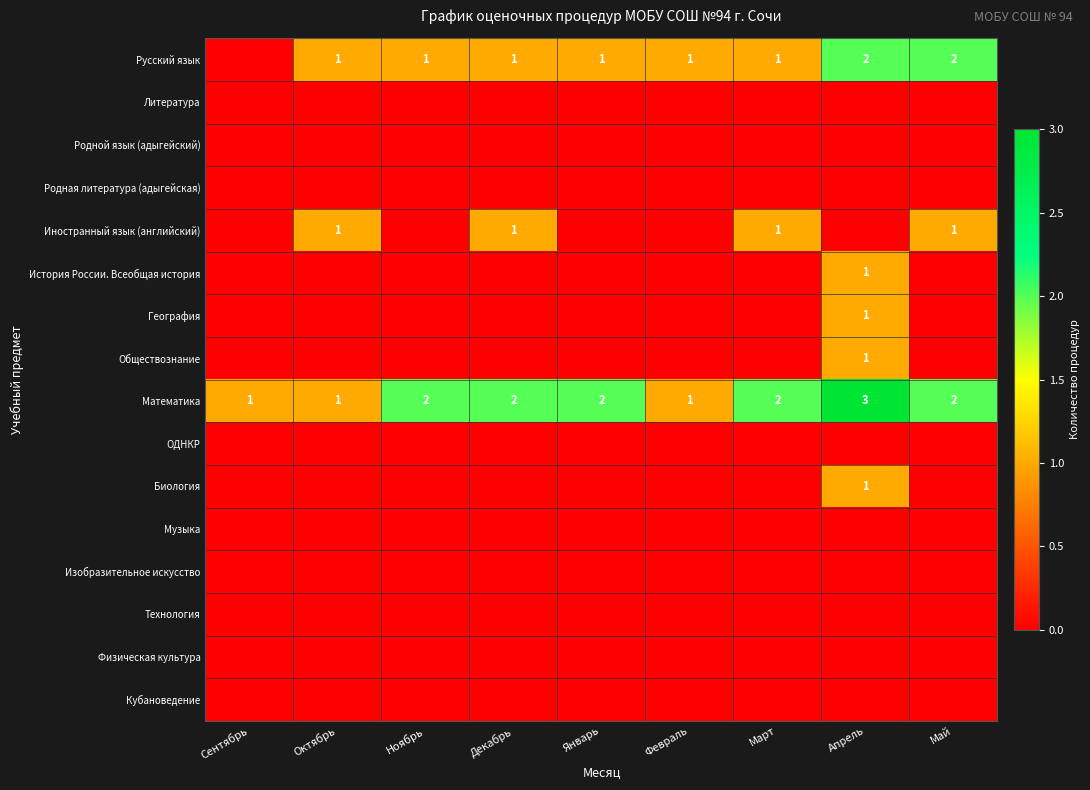

True or false: Иностранный язык (английский) has a value of 1 at Март.

True